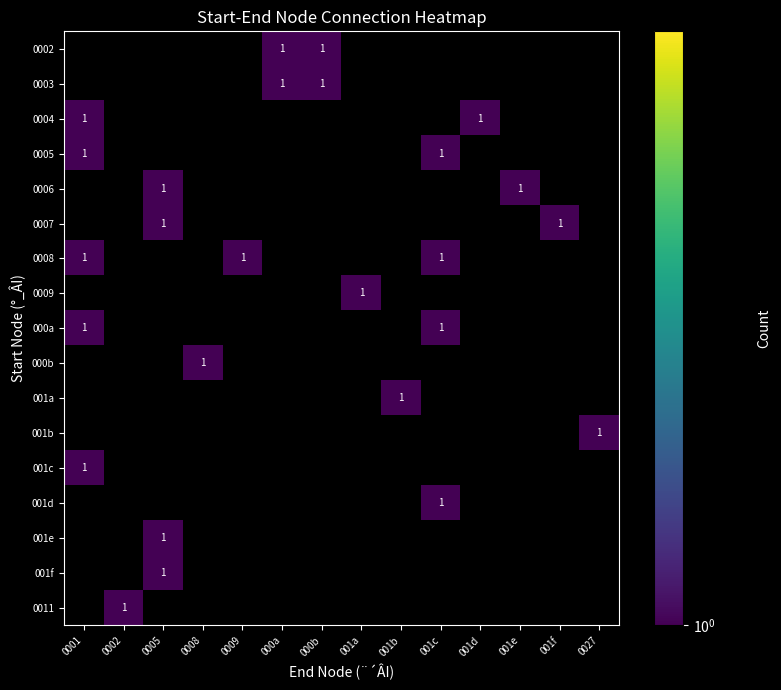

Between 0027 and 000a, which is larger?

000a